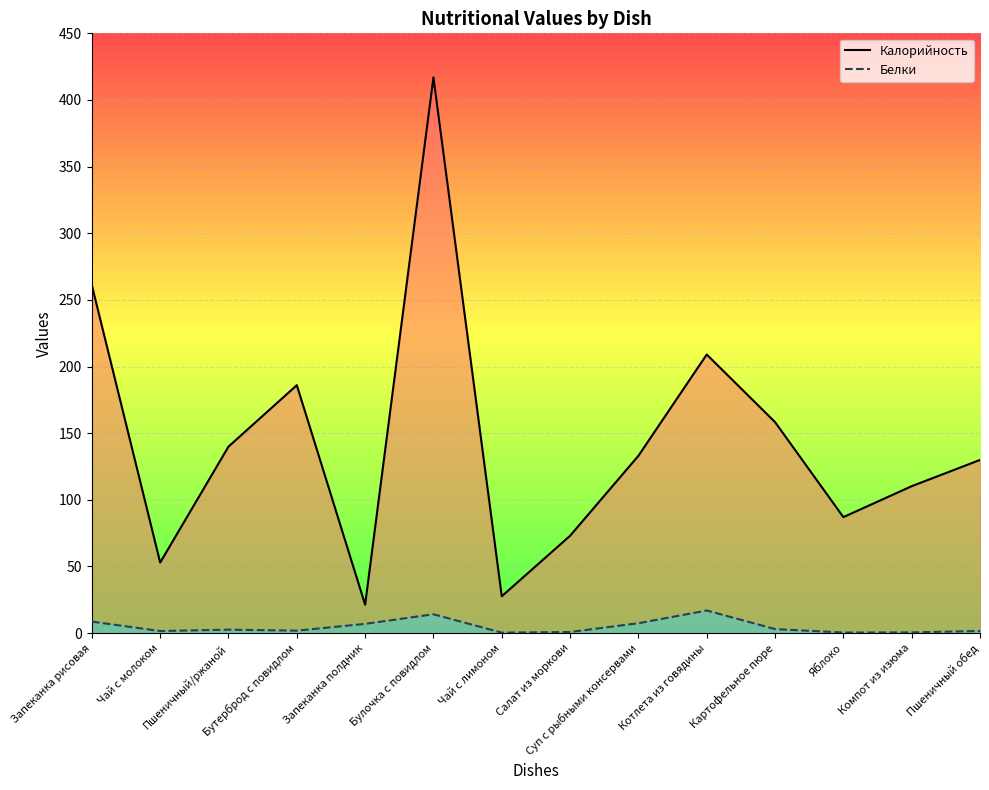

True or false: Белки has more than 2 points higher than both neighbors.

True